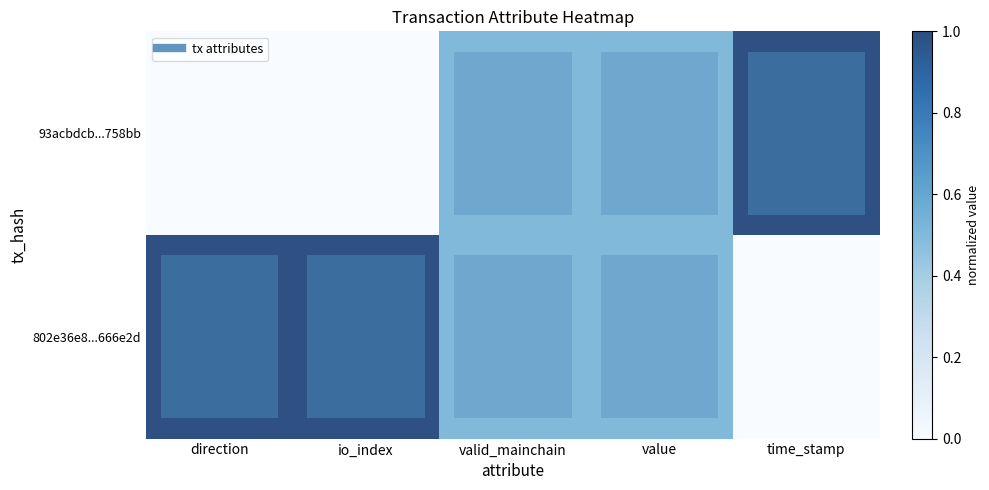

How many values in row_0 are above zero?

3